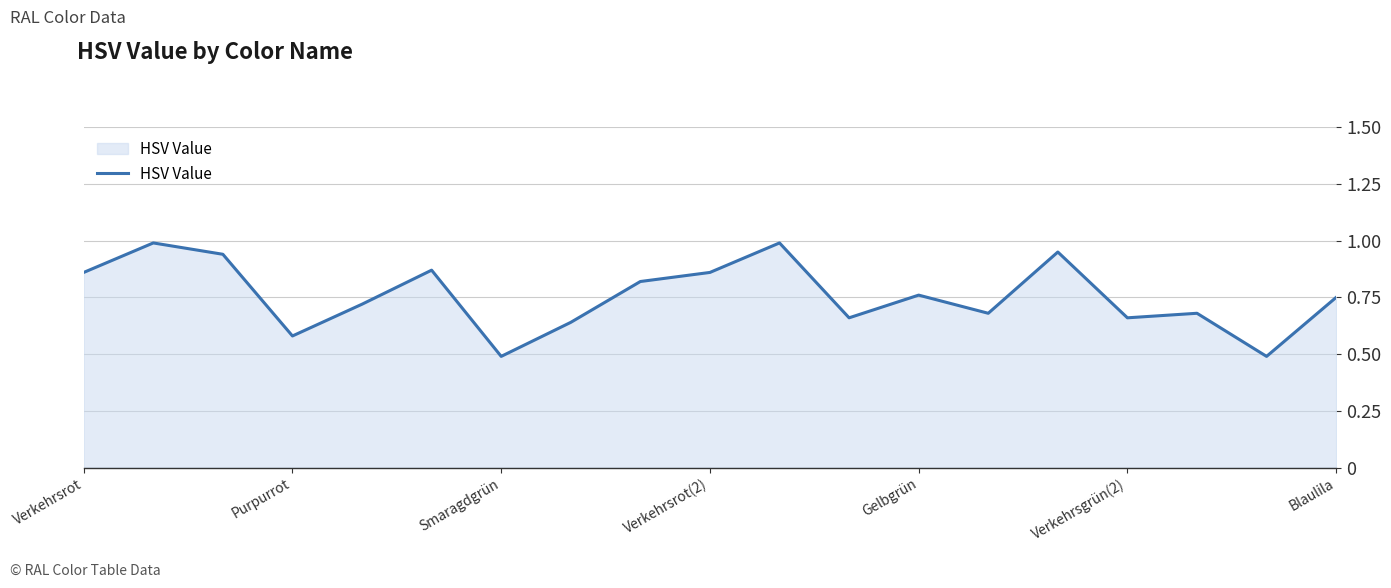

True or false: there are more than 1 points higher than both neighbors.

True